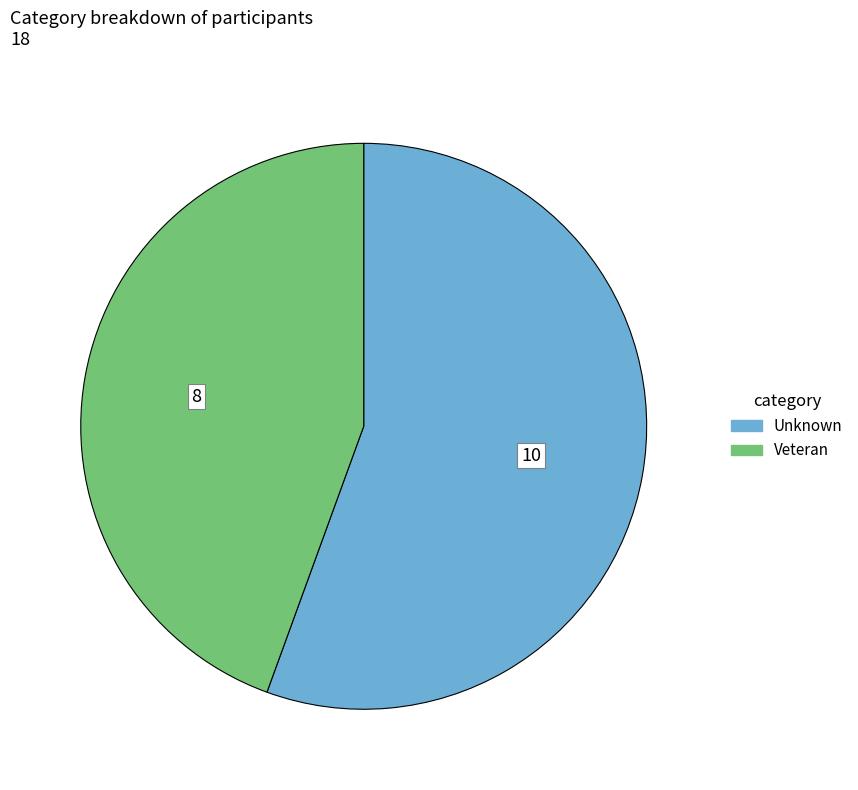

Is there a majority slice in this chart?

Yes